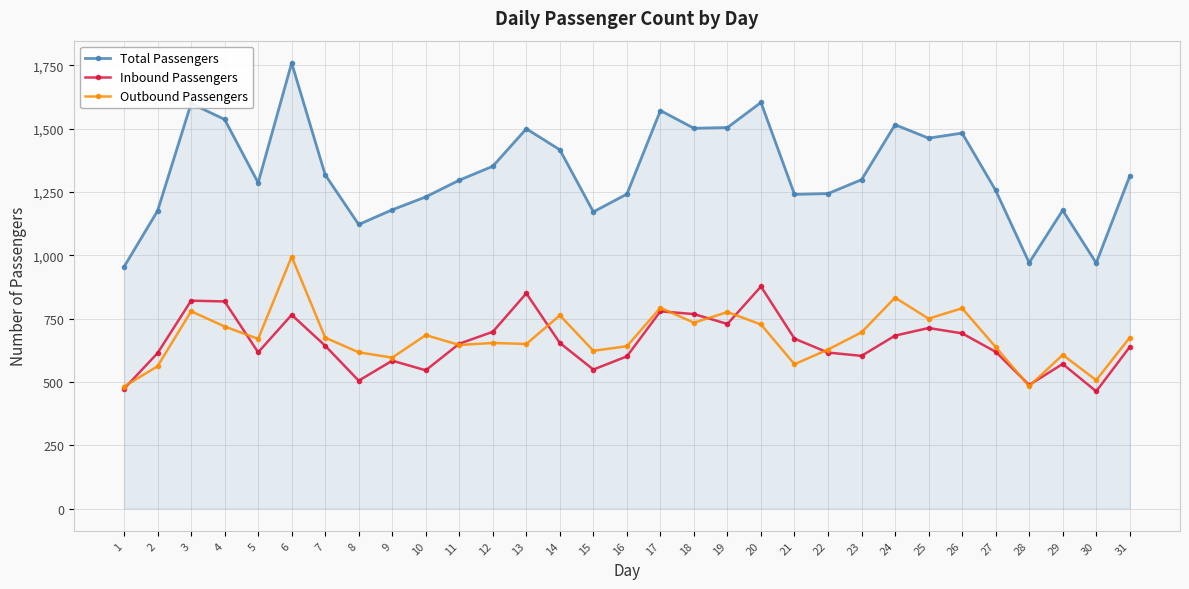

What is the average value of the Inbound Passengers series?

655